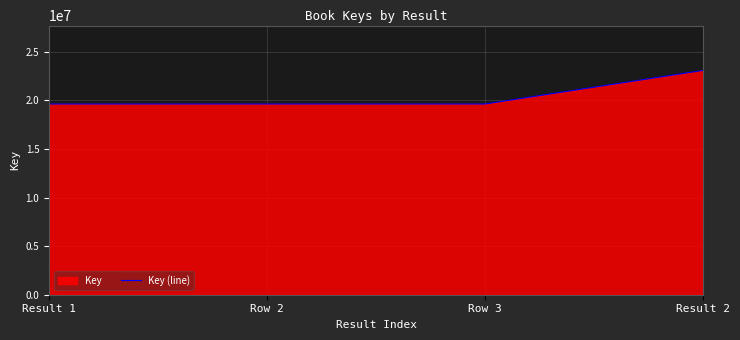

The value at Row 2 is 19626324. True or false?

True